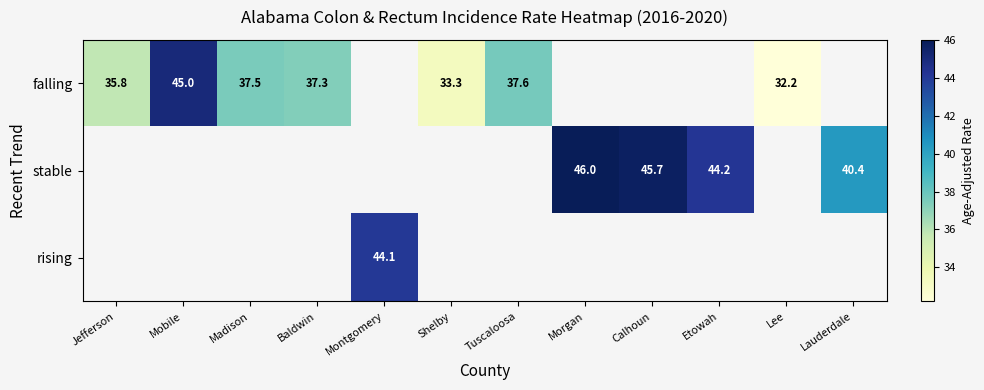

The stable series shows 26.7 at Morgan. True or false?

False